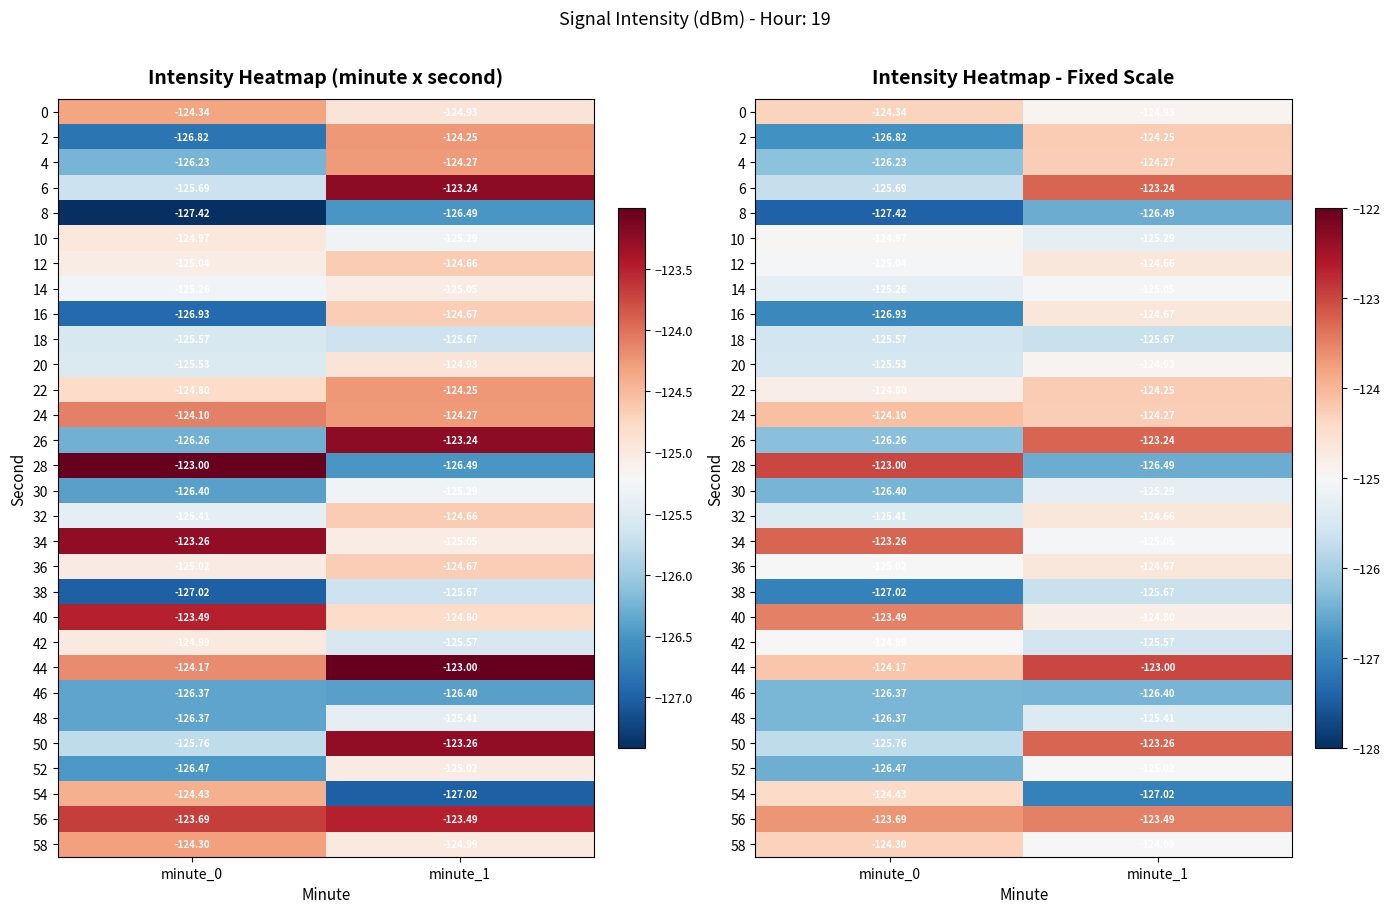

What is the difference between the highest and lowest values at minute_0?

4.4